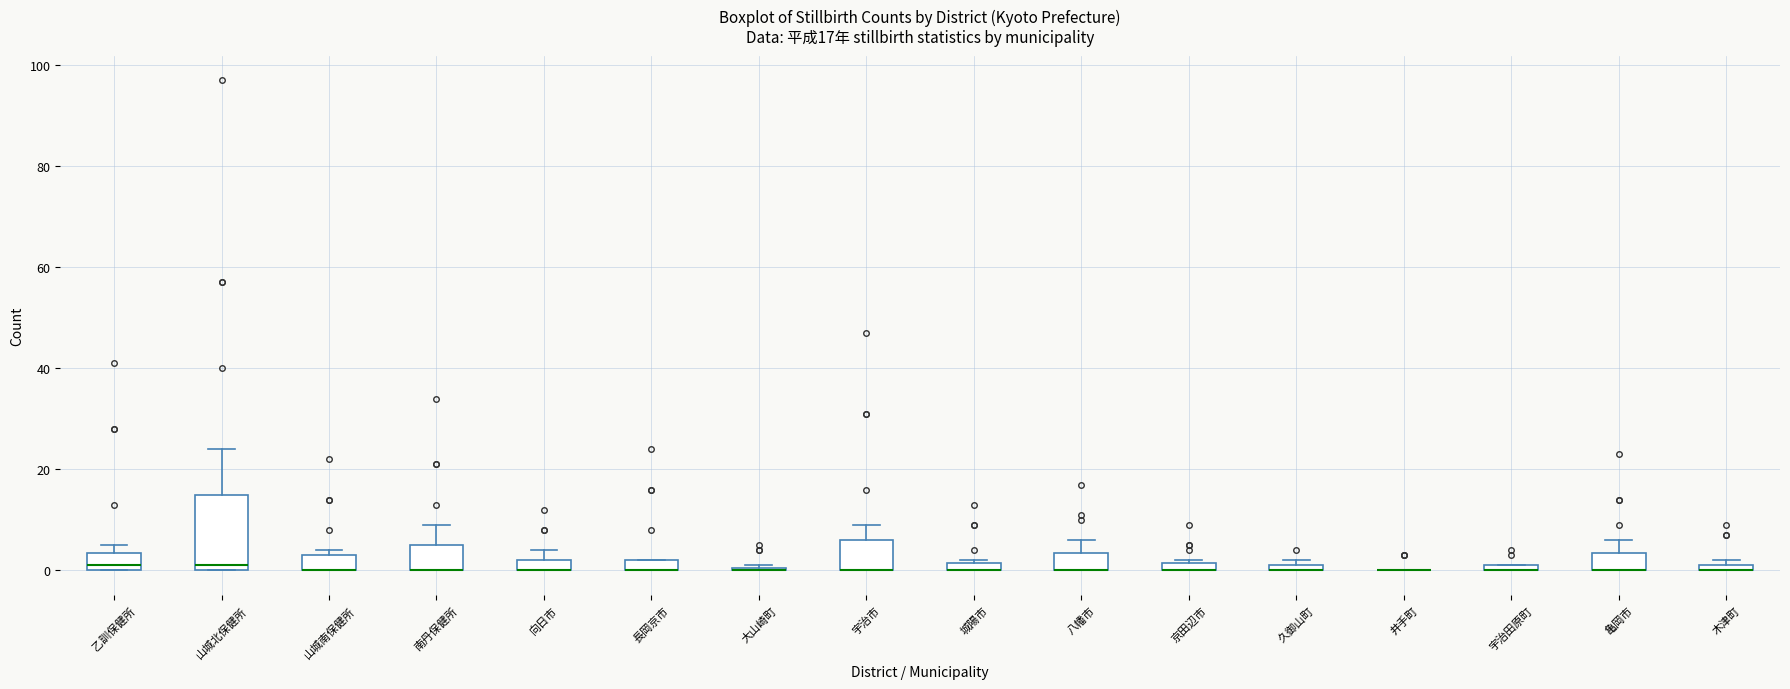

Comparing the boxes themselves (not the whiskers), which one is the tallest?

山城北保健所